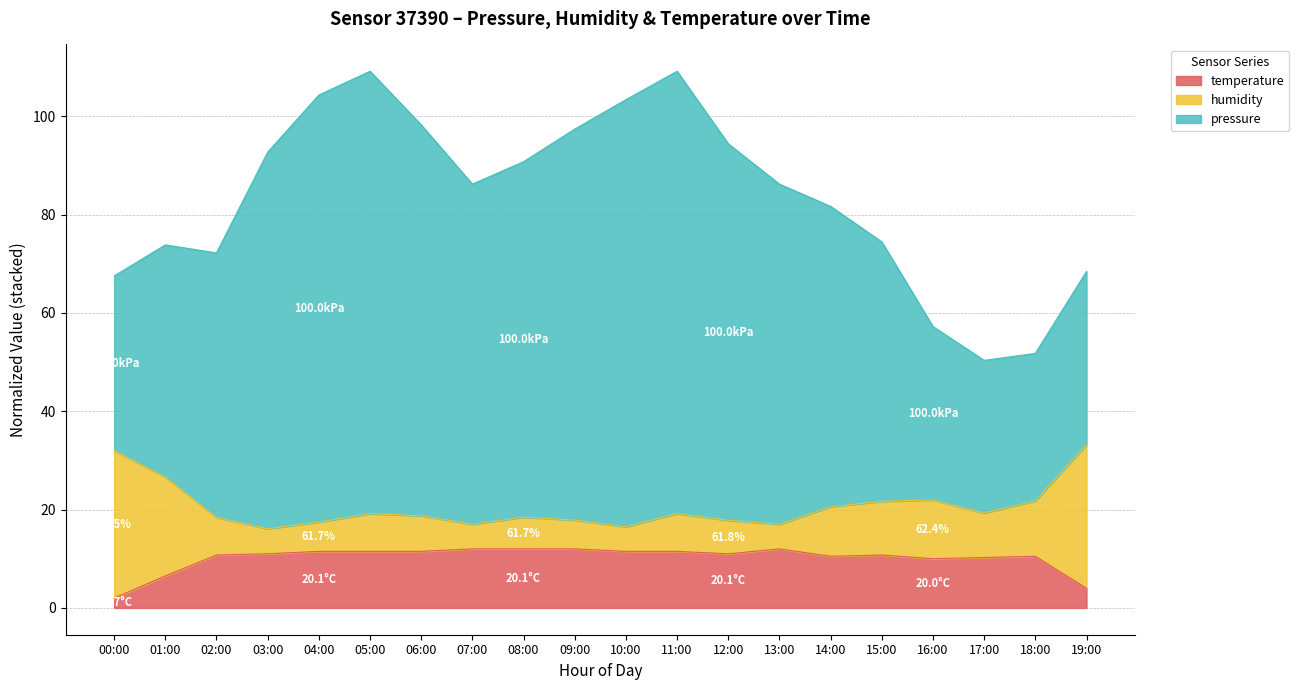

At which label does humidity reach its minimum?

03:00